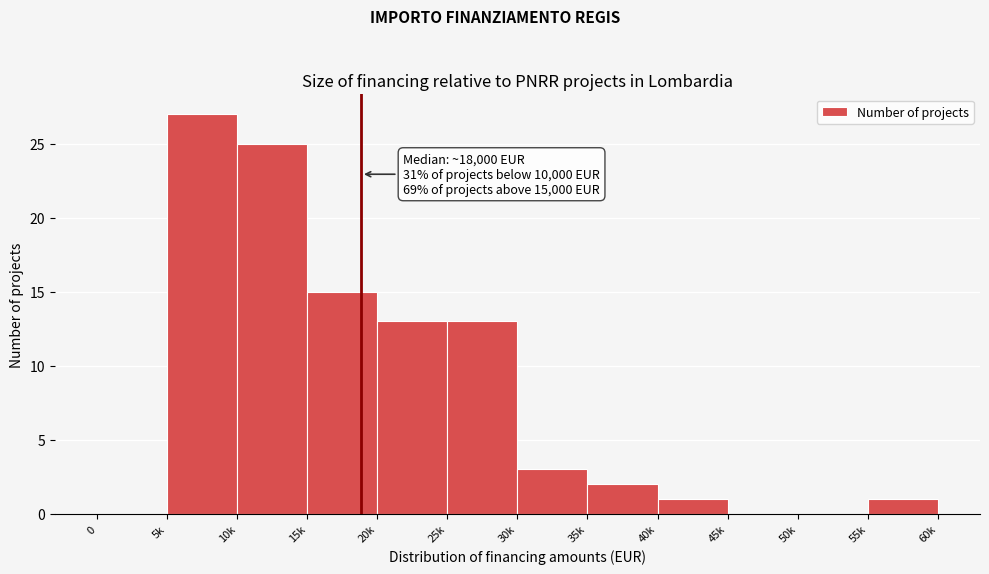

Reading left to right, extract all data points from this chart.

0=0	5k=27	10k=25	15k=15	20k=13	25k=13	30k=3	35k=2	40k=1	45k=0	50k=0	55k=1